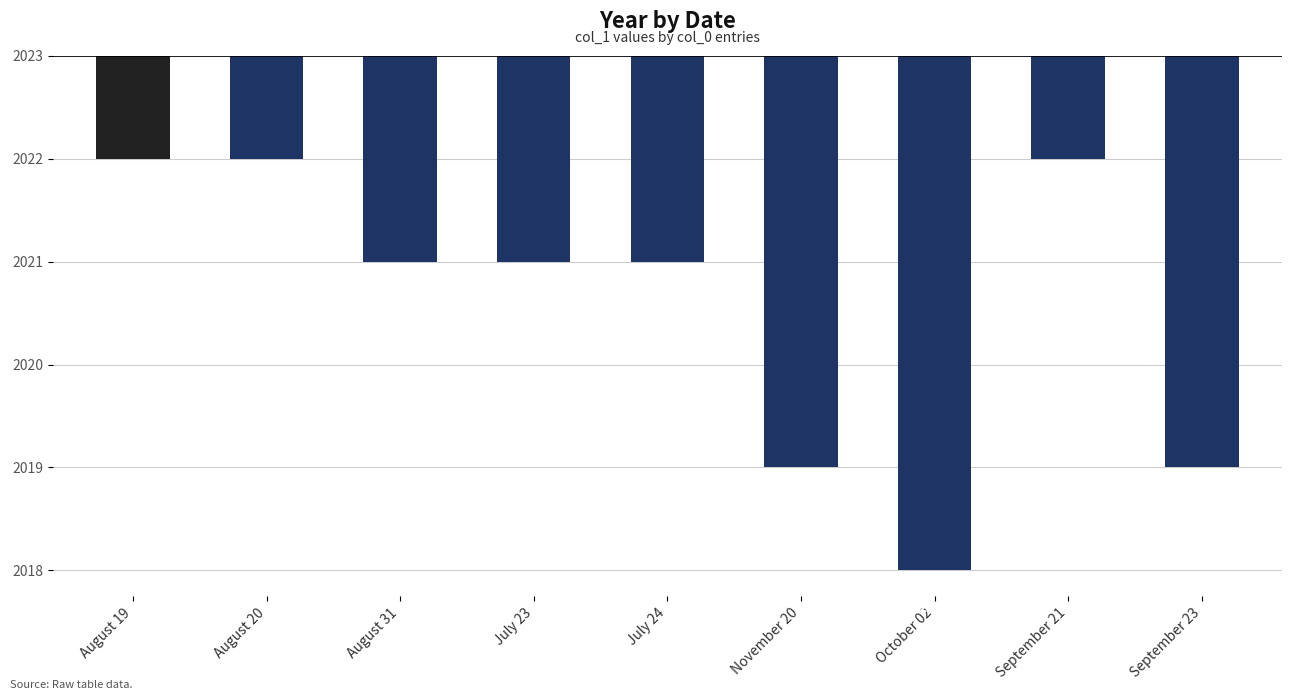

What is the greatest value displayed?

2022